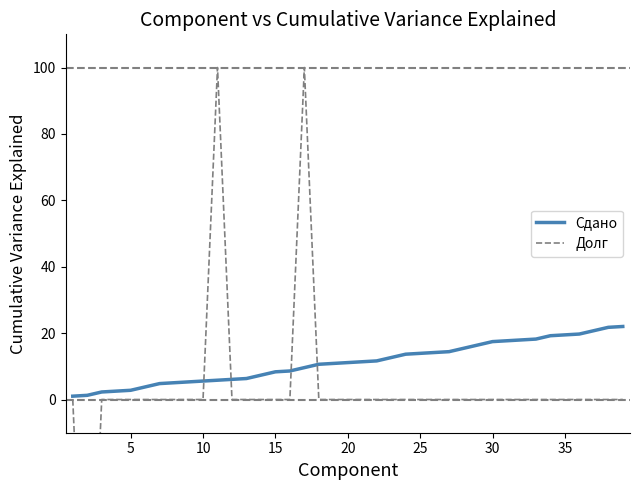

Is it true that Сдано equals 5.6 at 10?

True